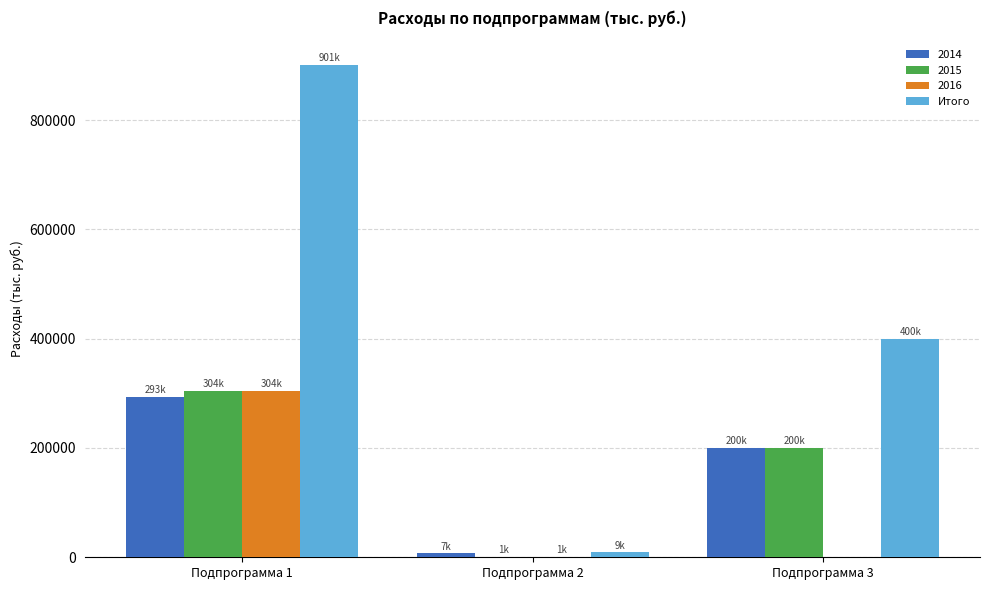

What is the greatest value displayed?

901311.5